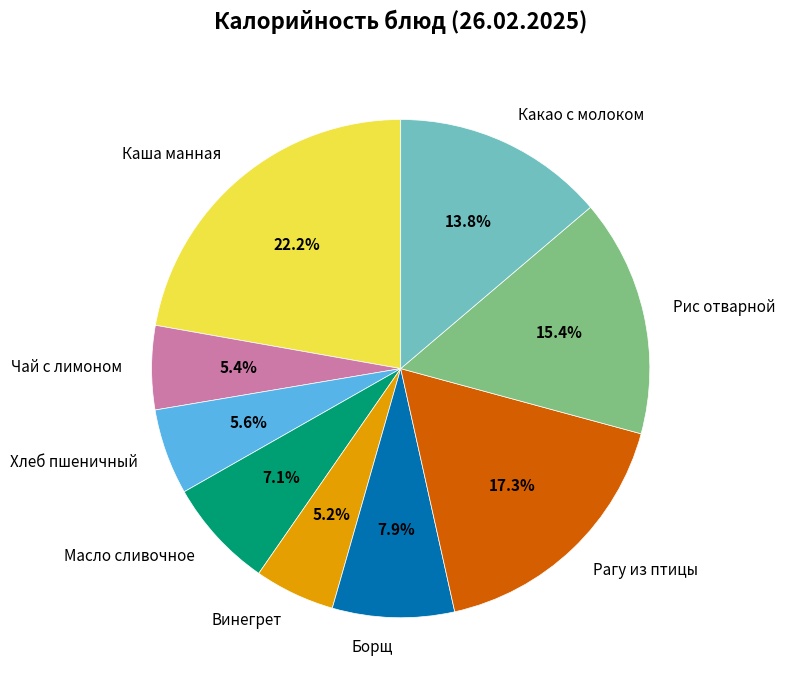

Is it true that Чай с лимоном is 5% of the pie?

True